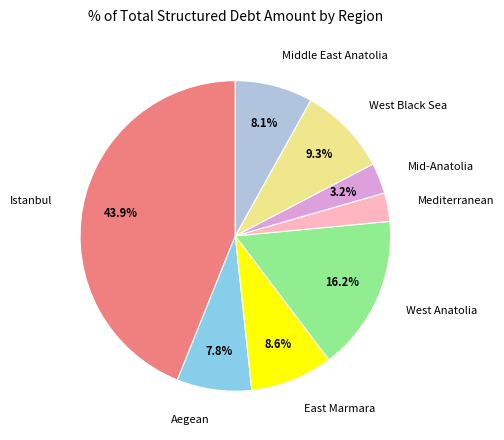

What is the total percentage of Middle East Anatolia and Aegean?

15.9%